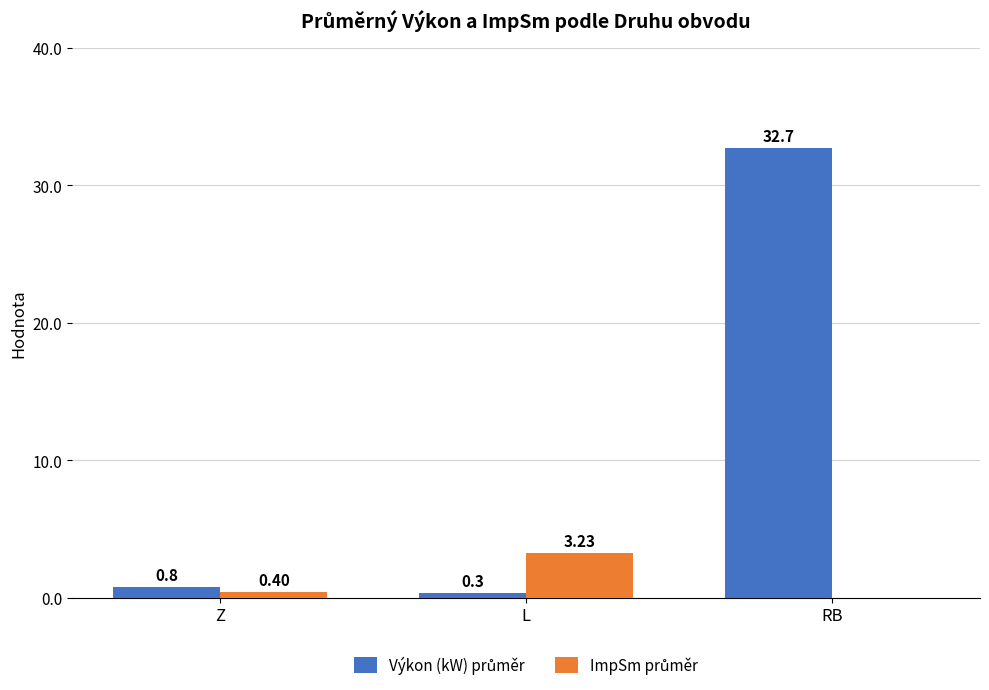

At which category does the chart reach its peak across all series?

RB